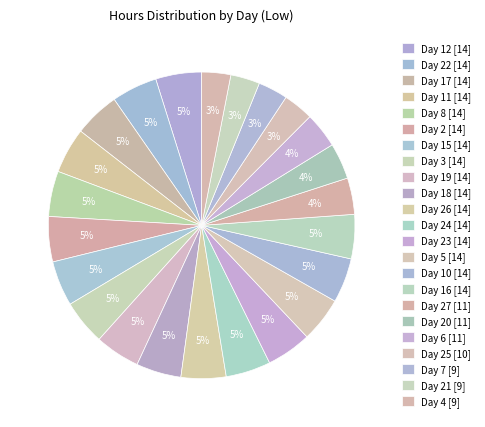

How many slices are in this pie chart?

23